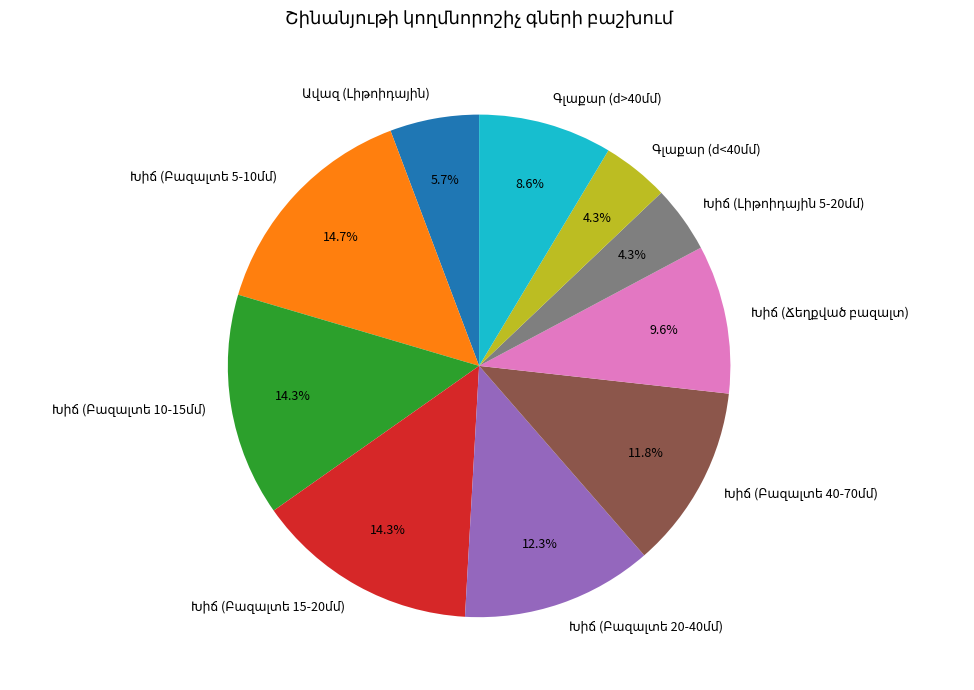

Is there a majority slice in this chart?

No